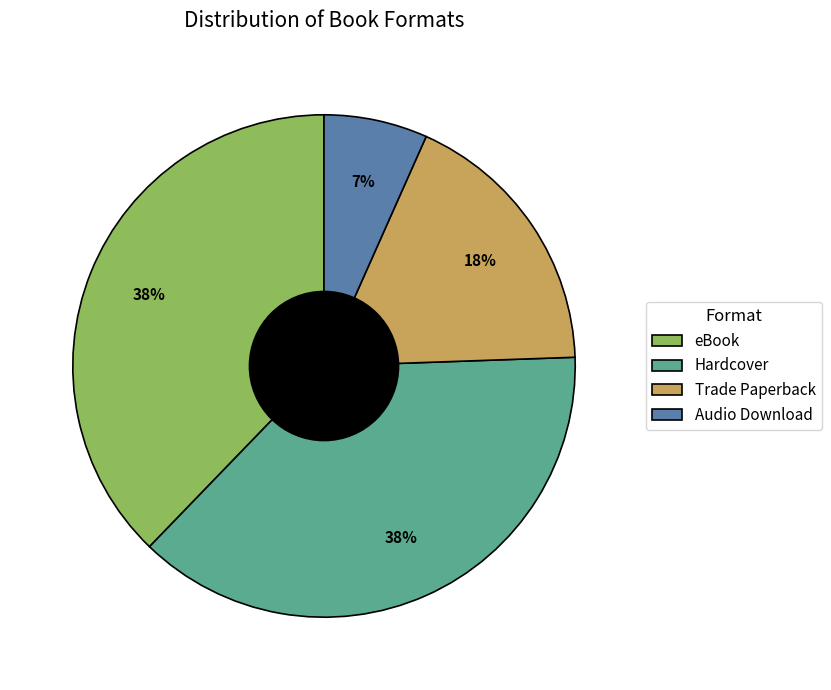

Is the sum of Hardcover and eBook greater than half?

Yes